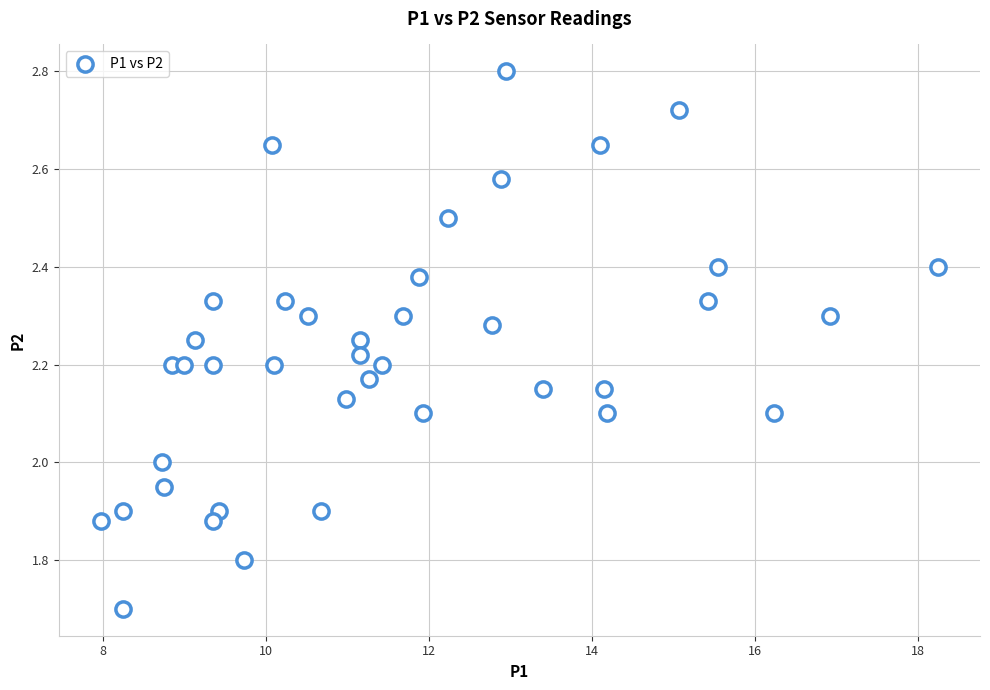

What is the range of X values (max minus min)?

10.3